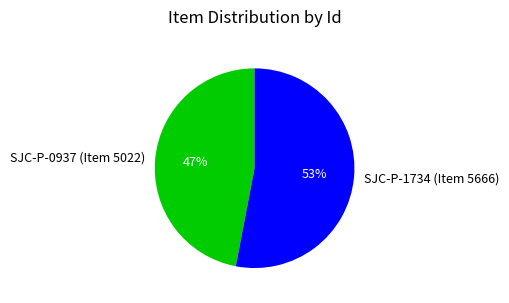

Approximately how many times larger is the value at SJC-P-0937 (Item 5022) compared to SJC-P-1734 (Item 5666)?

0.9